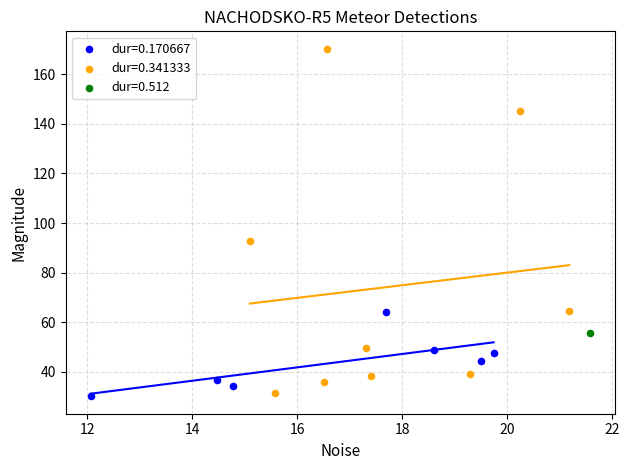

Which series contains the lowest Y value?

dur=0.170667